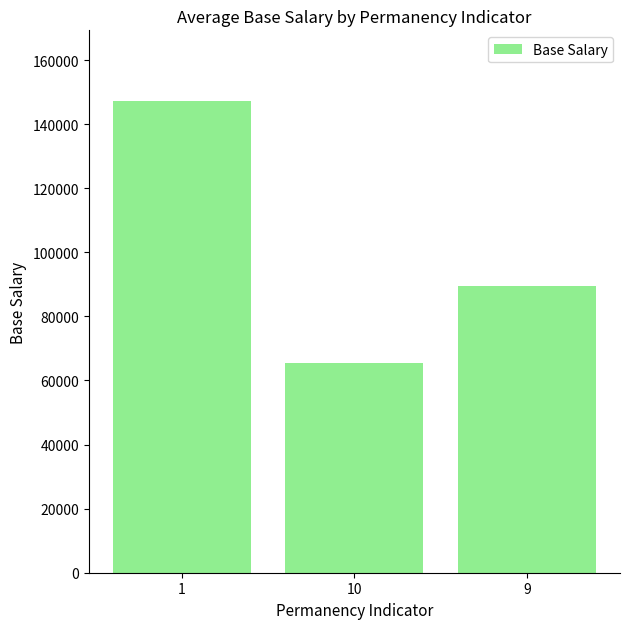

Which label corresponds to the smallest value in the chart?

10